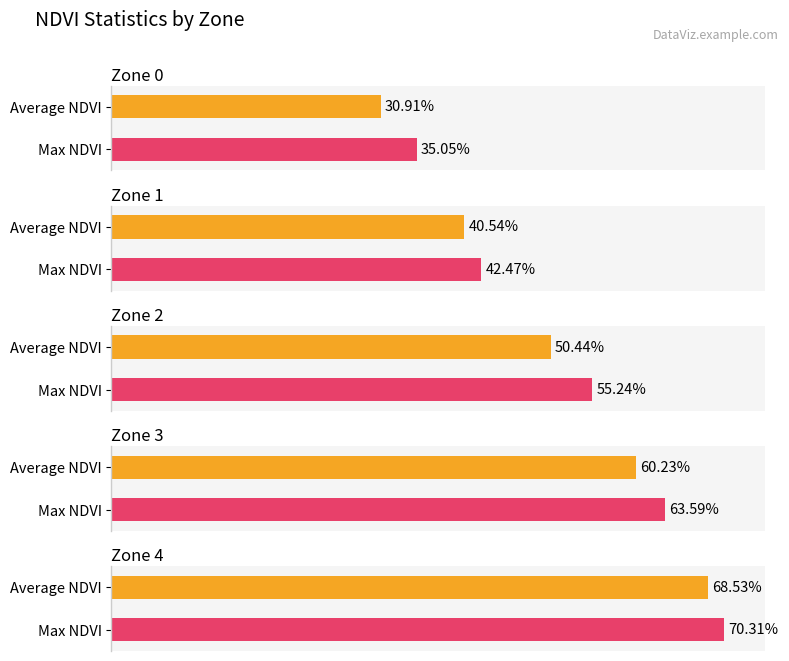

Which label corresponds to the largest value in the chart?

Zone 4